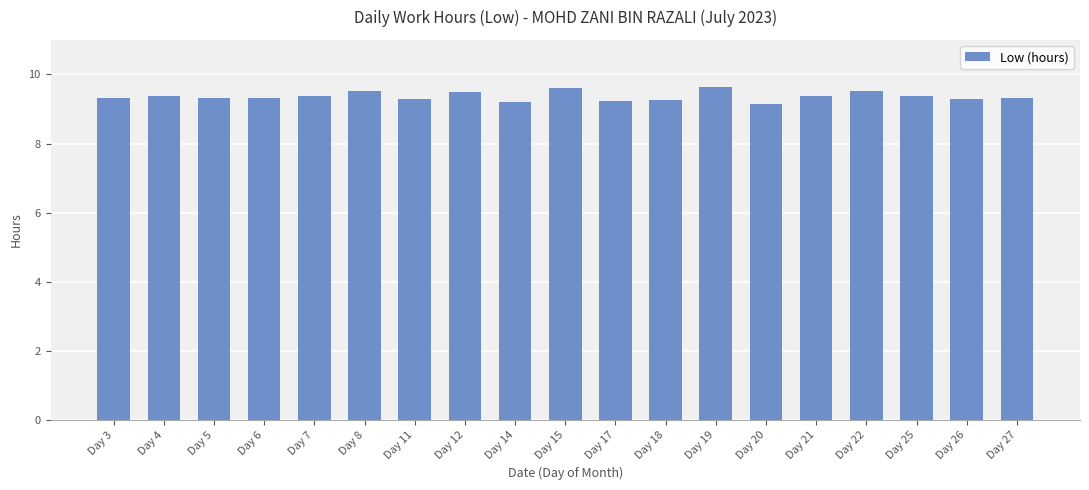

Are the bars horizontal?

No